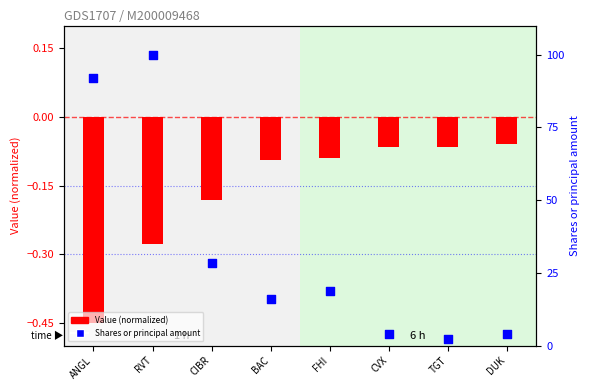

What is the total value across all series at BAC?

15.9